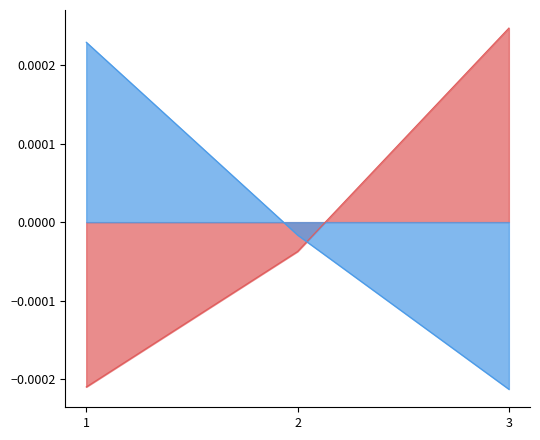

Which label corresponds to the largest value in the chart?

3